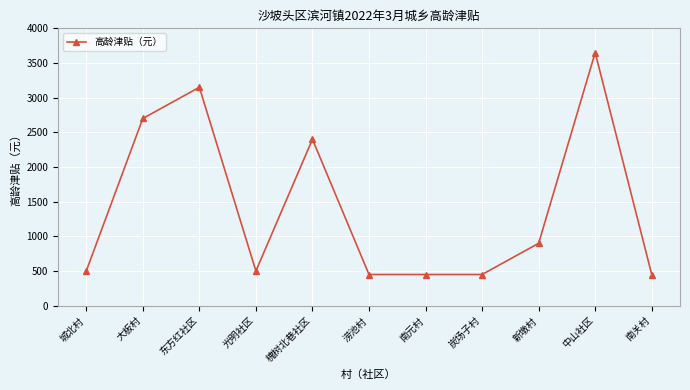

How many lines are shown in the chart?

1